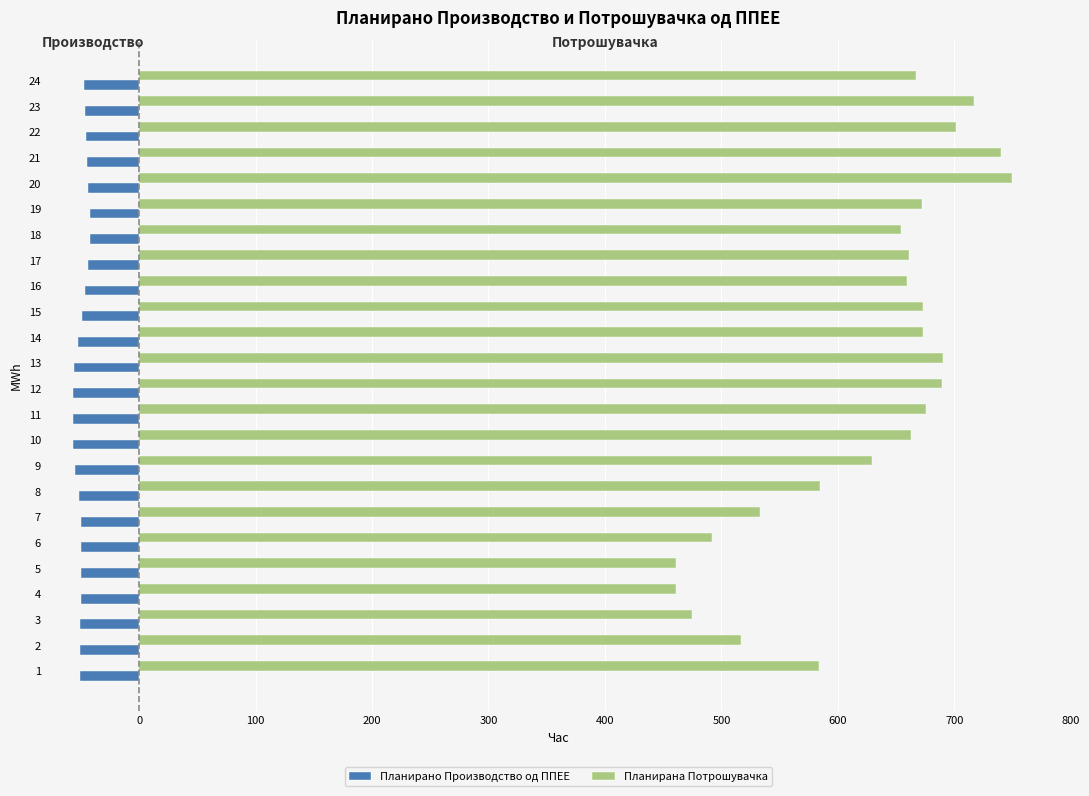

What is the greatest value displayed?

749.2